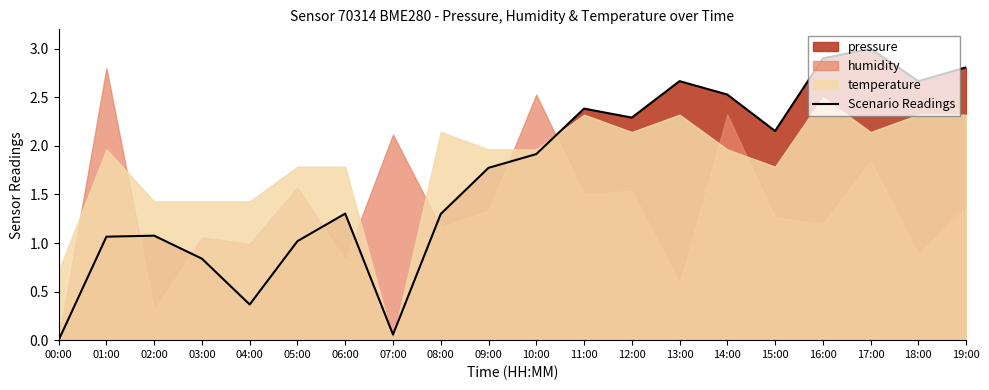

Reading left to right, what are all the values shown in this chart?

00:00=0.0	01:00=1.1	02:00=1.1	03:00=0.8	04:00=0.4	05:00=1.0	06:00=1.3	07:00=0.1	08:00=1.3	09:00=1.8	10:00=1.9	11:00=2.4	12:00=2.3	13:00=2.7	14:00=2.5	15:00=2.2	16:00=2.9	17:00=3.0	18:00=2.7	19:00=2.8